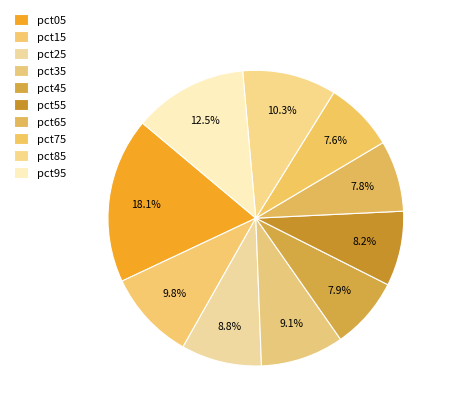

What is the largest slice in the pie chart?

pct05